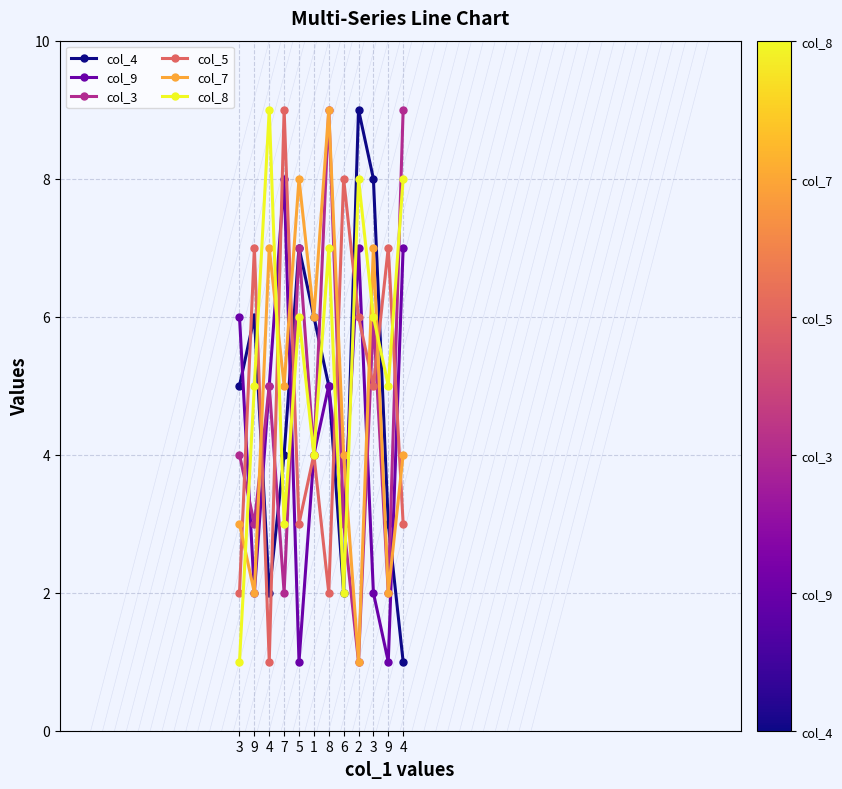

What are all the series names shown in the legend?

col_4, col_9, col_3, col_5, col_7, col_8